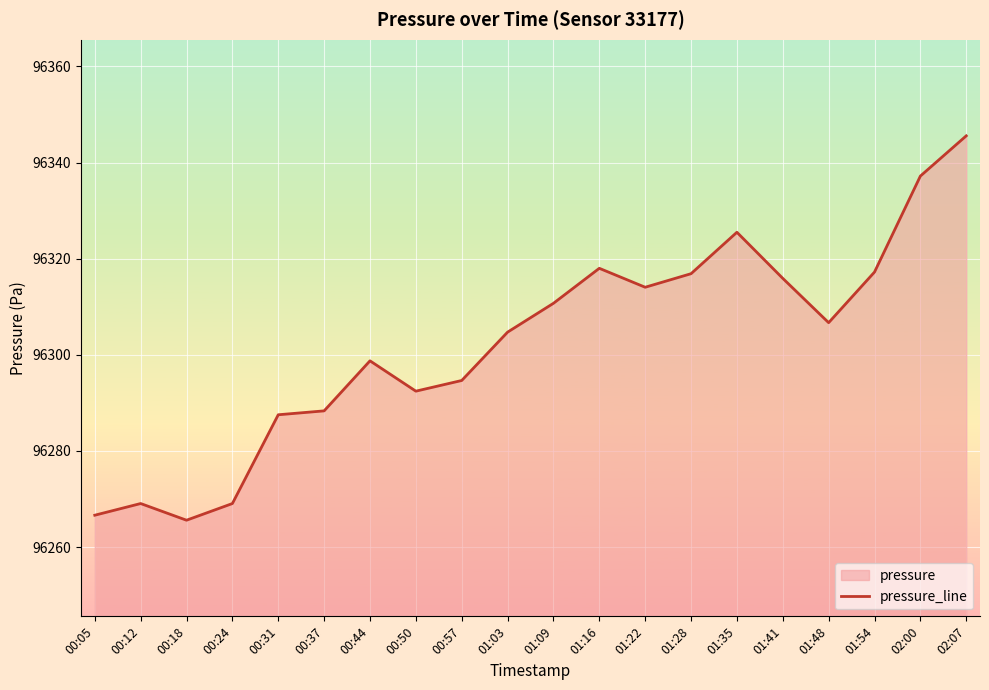

The value at 01:03 is 96304.7. True or false?

True